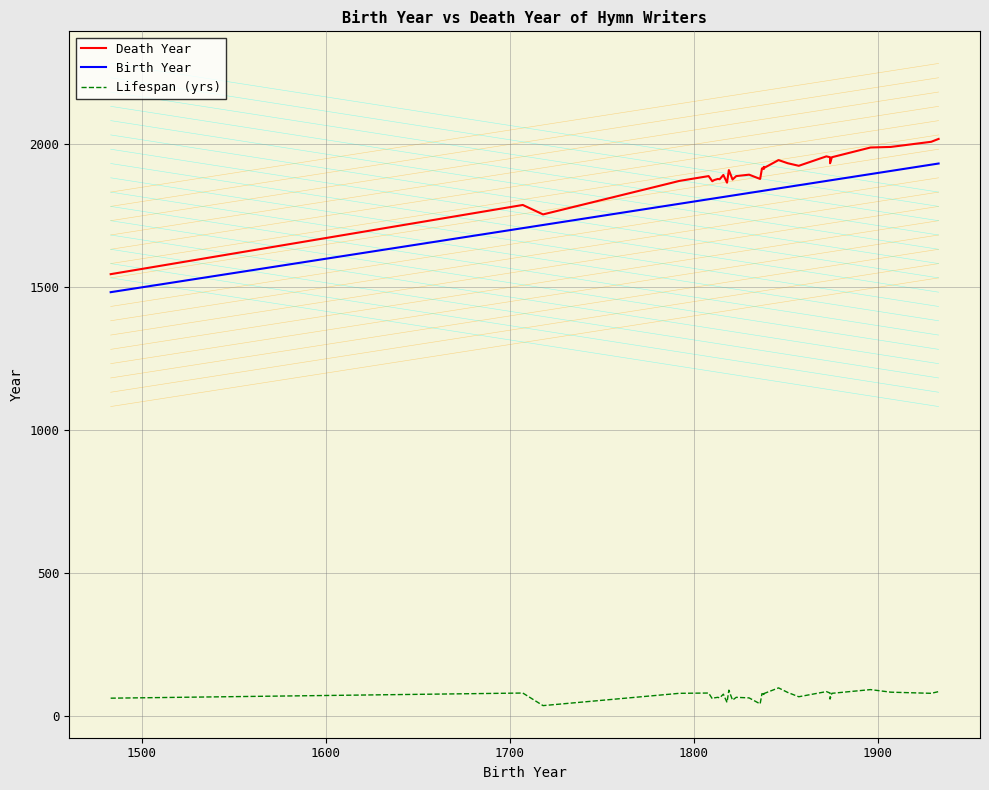

What is the minimum value for Lifespan (yrs)?

37